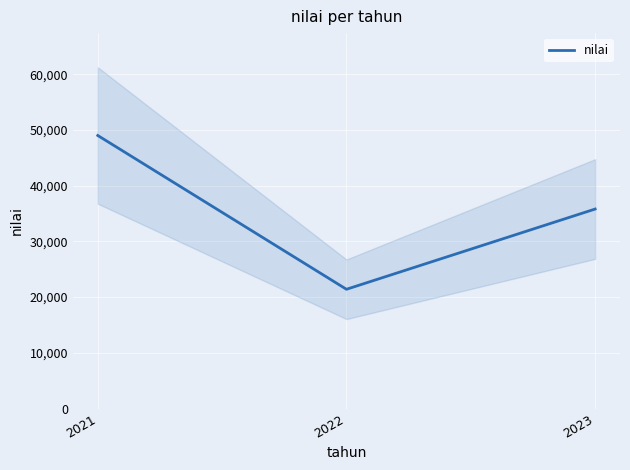

Reading right to left, extract all data points from this chart.

35800	21400	49000